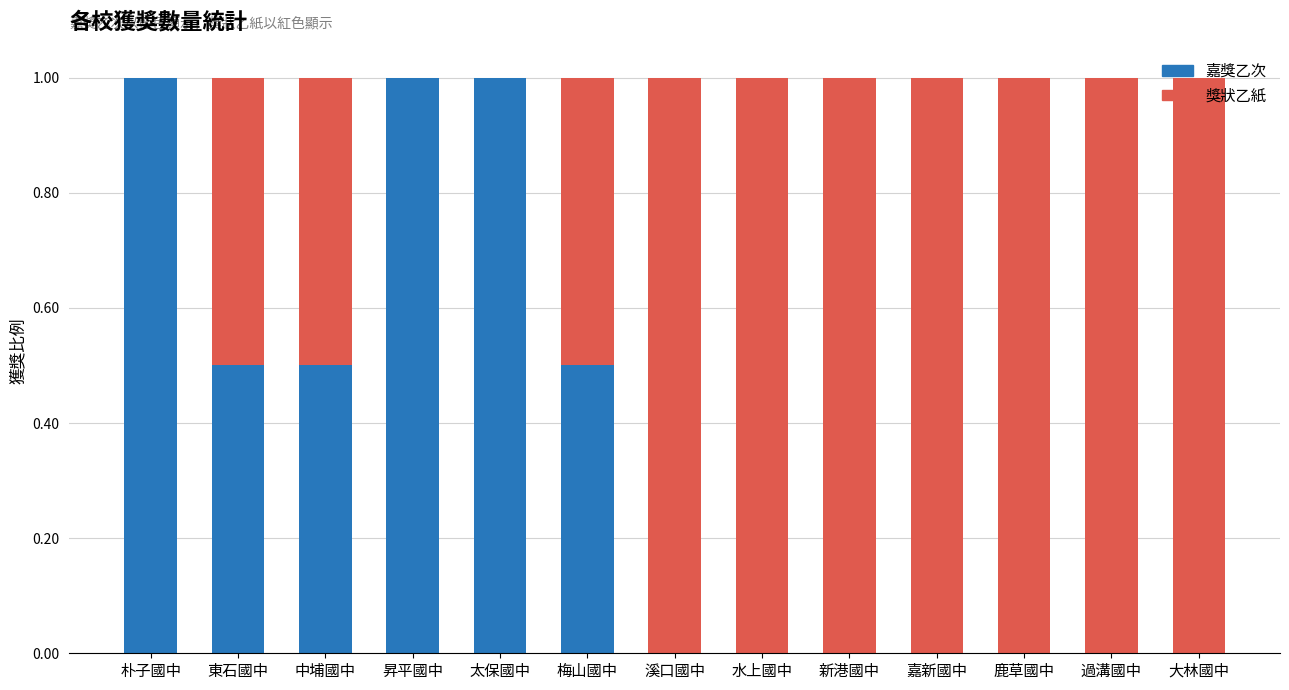

What is the total value across all series at 大林國中?

1.0